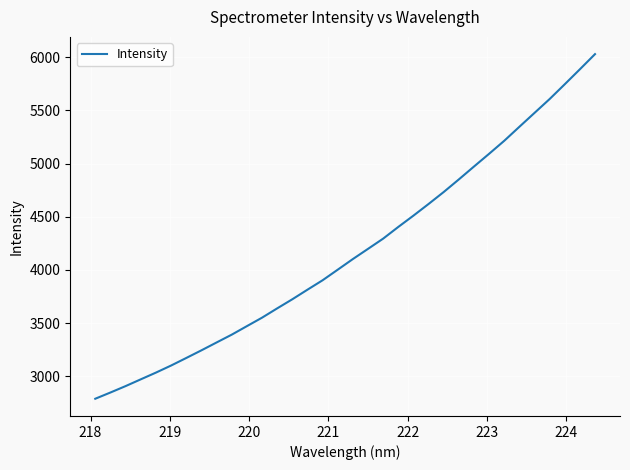

Count the number of values greater than 4102.

17